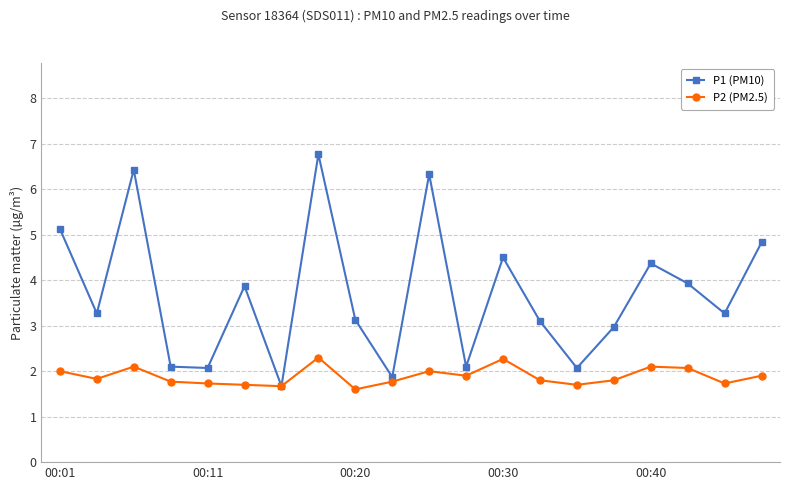

Which series has the largest total across all categories?

P1 (PM10)